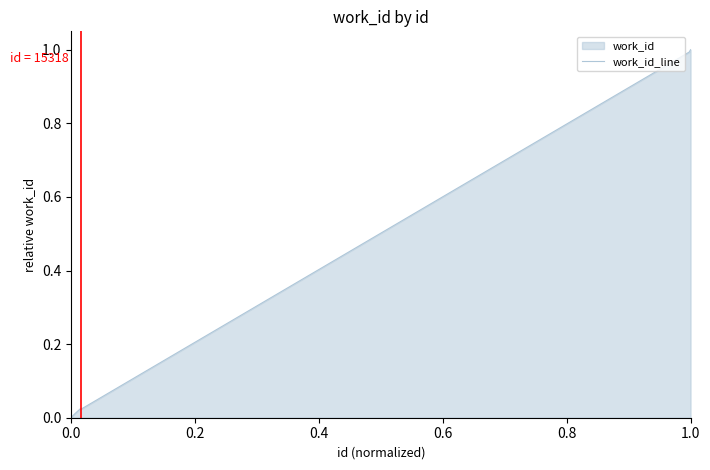

What is the difference between the maximum and minimum values?

1.0